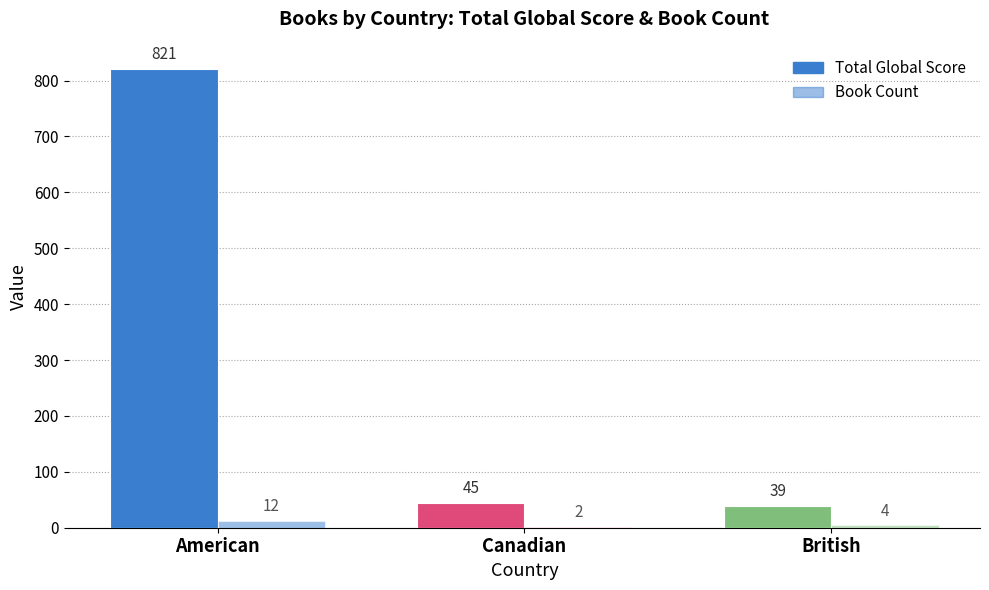

How many distinct data groups are displayed?

2